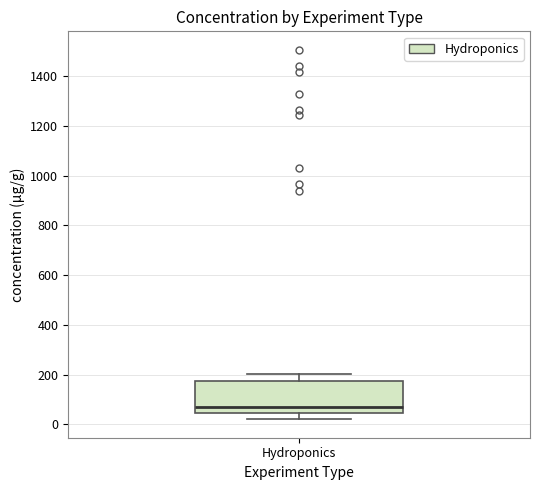

Where is the upper edge of the box for Hydroponics on the y-axis? The values are not printed on the chart, so give them approximately, as read against the axis.

180